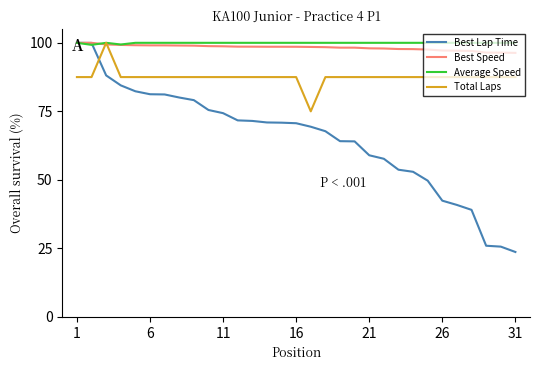

Which series has the widest spread of values?

Best Lap Time